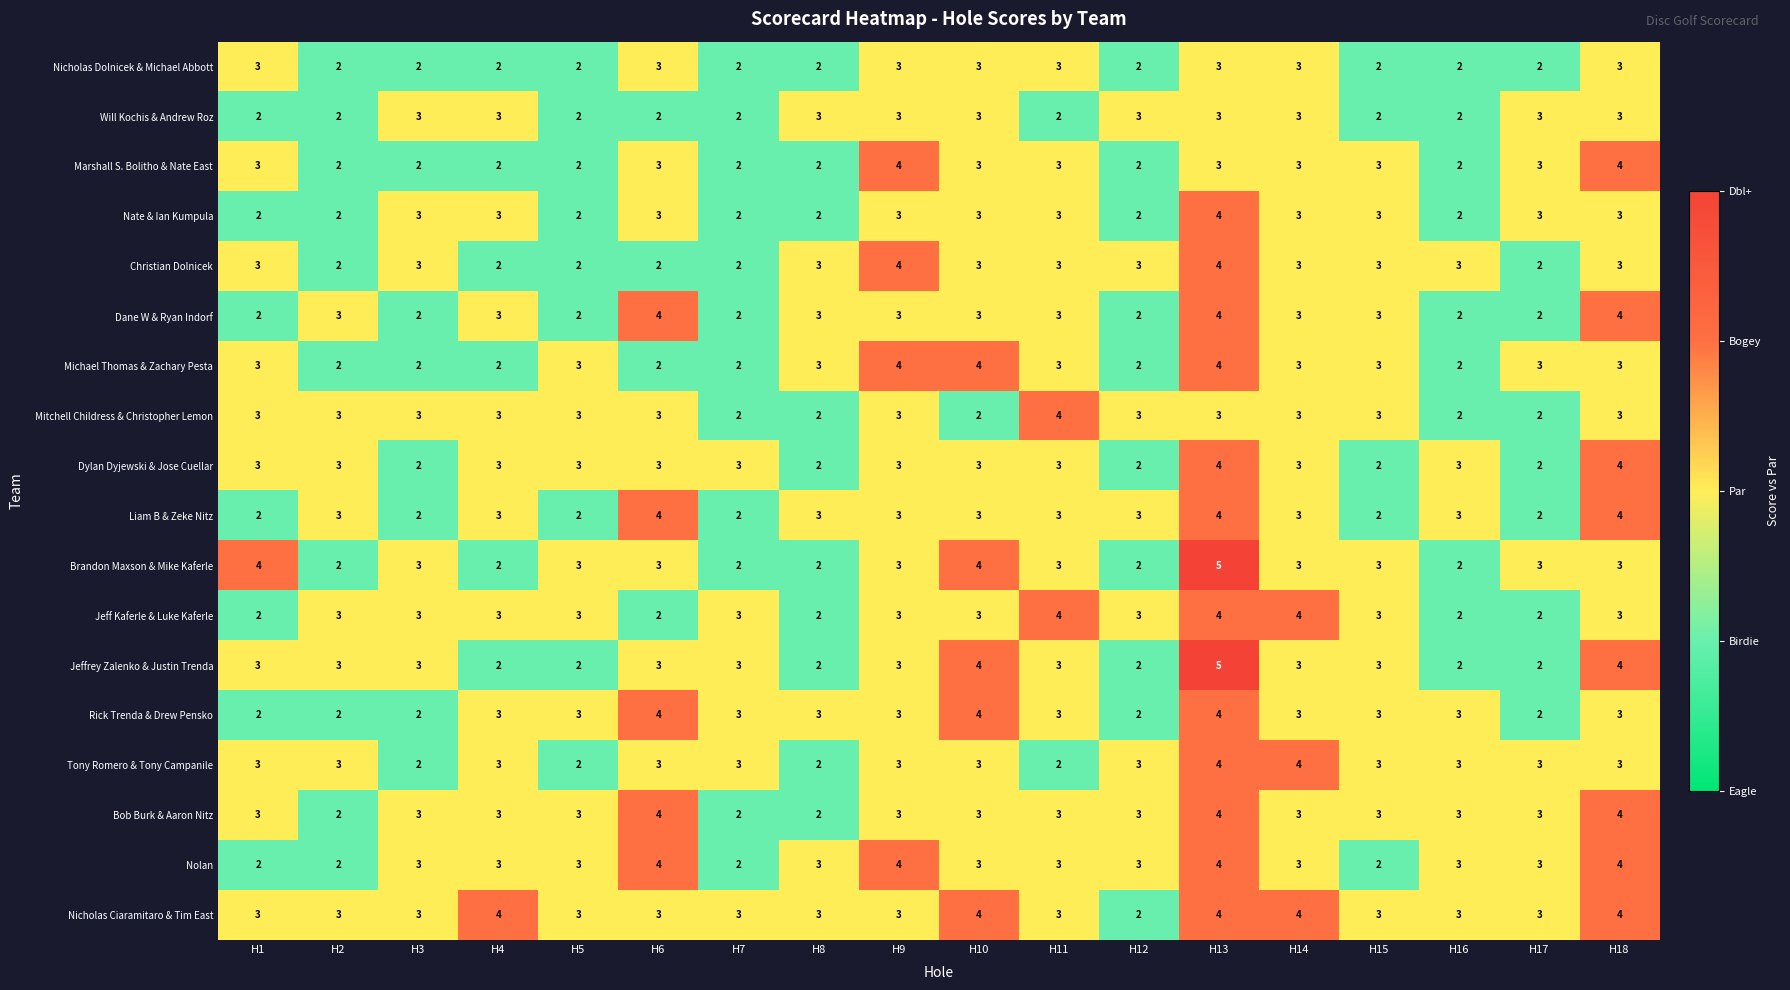

What is the sum of all Dane W & Ryan Indorf values?

50